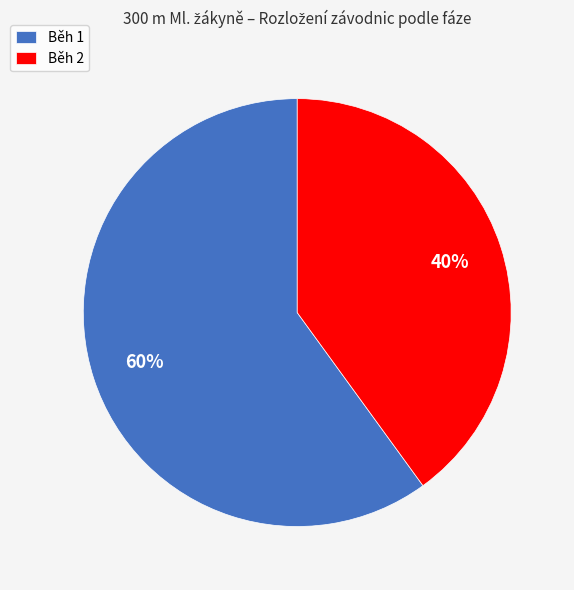

Count the number of slices in the pie.

2